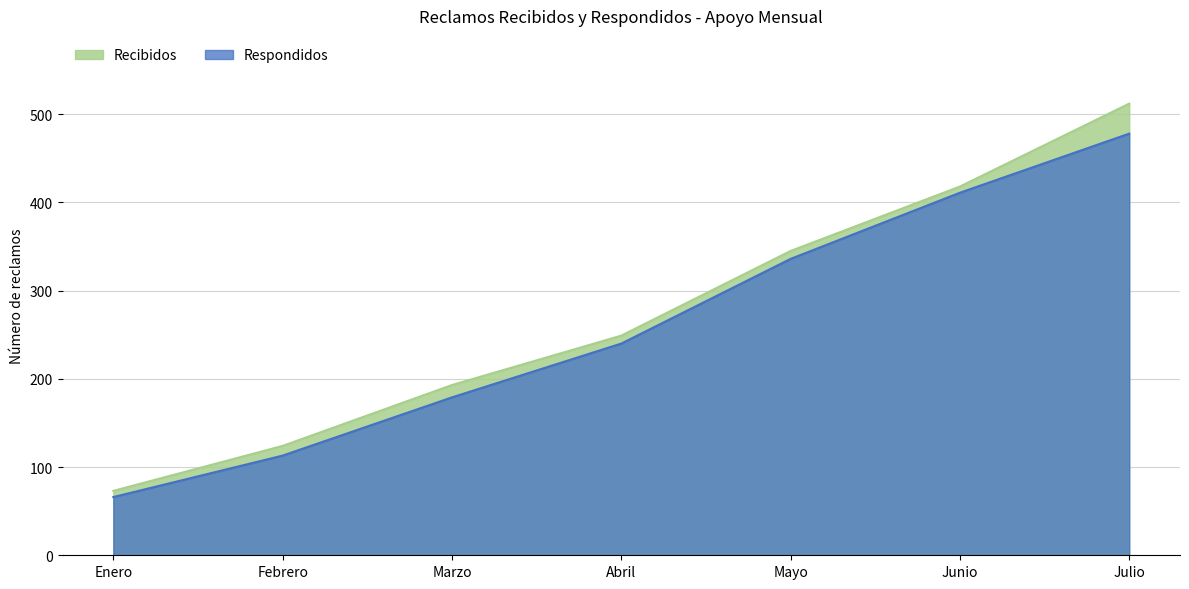

Where is Respondidos nearest to the value 272?

Abril